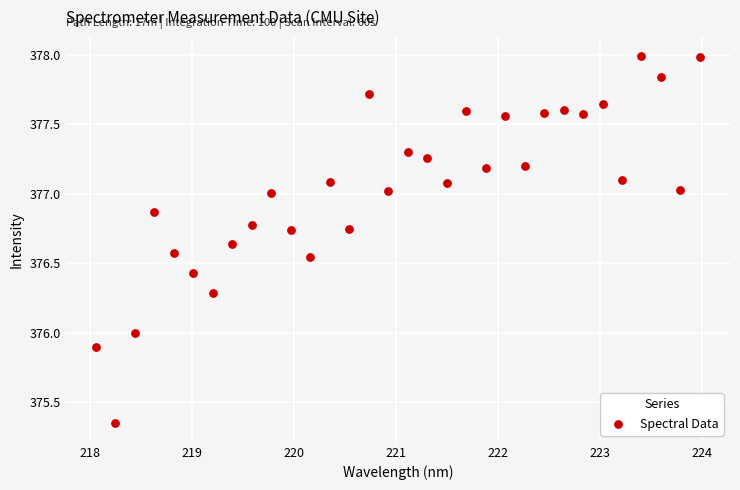

What is the range of Y values (max minus min)?

2.6